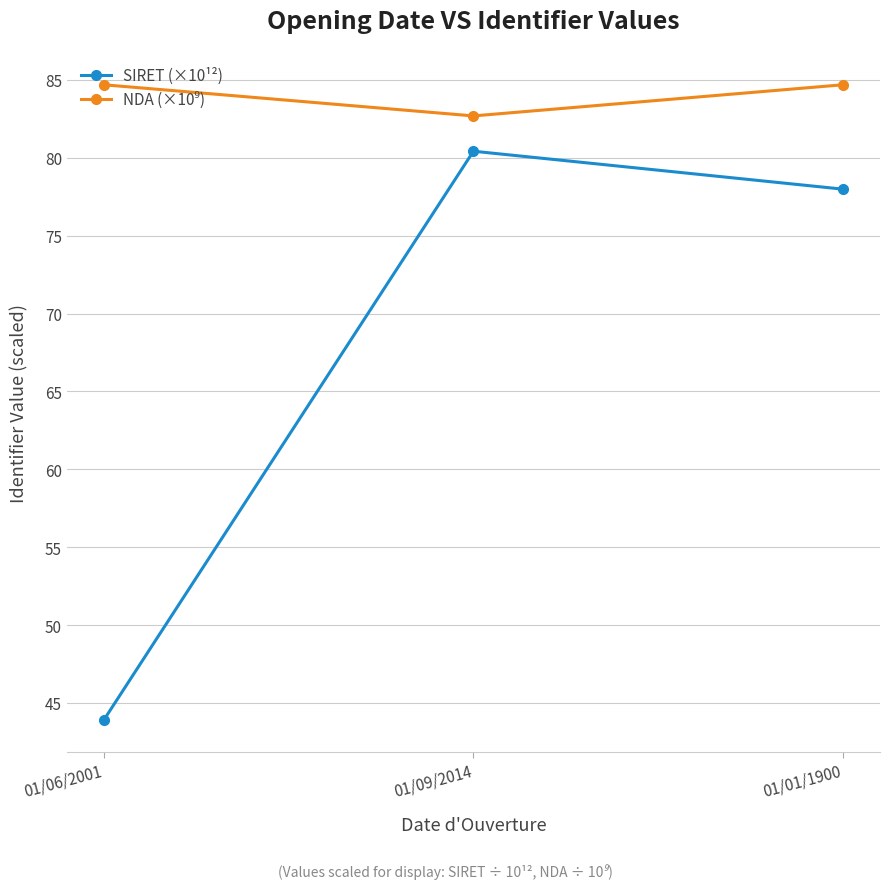

Which series has the largest range (max minus min)?

SIRET (×10¹²)